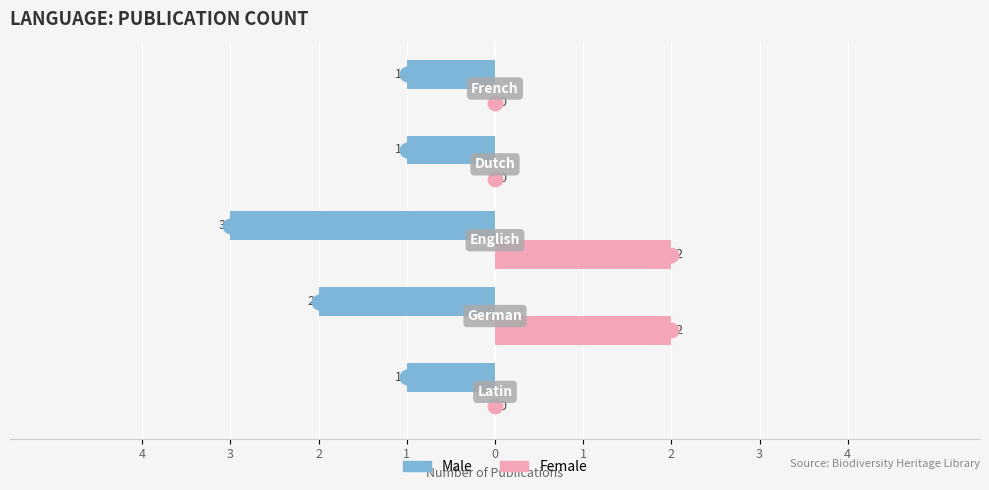

What are all the series names shown in the legend?

Male, Female